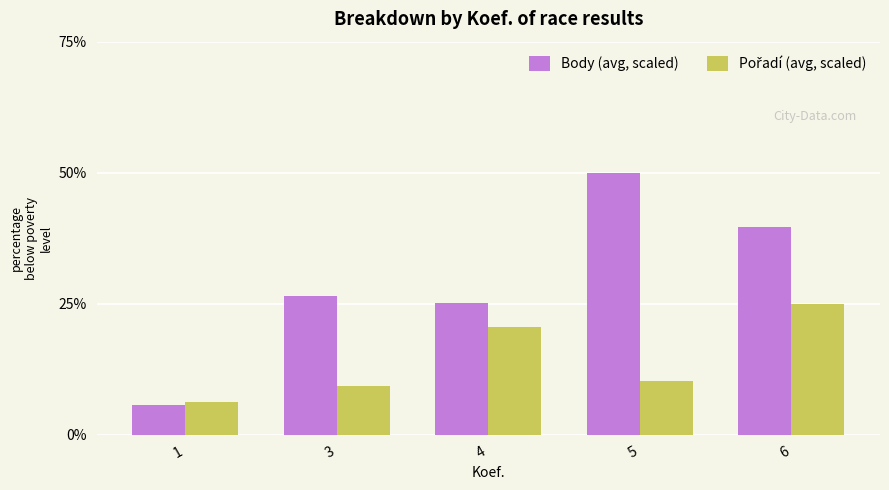

What is the smallest value displayed?

5.6